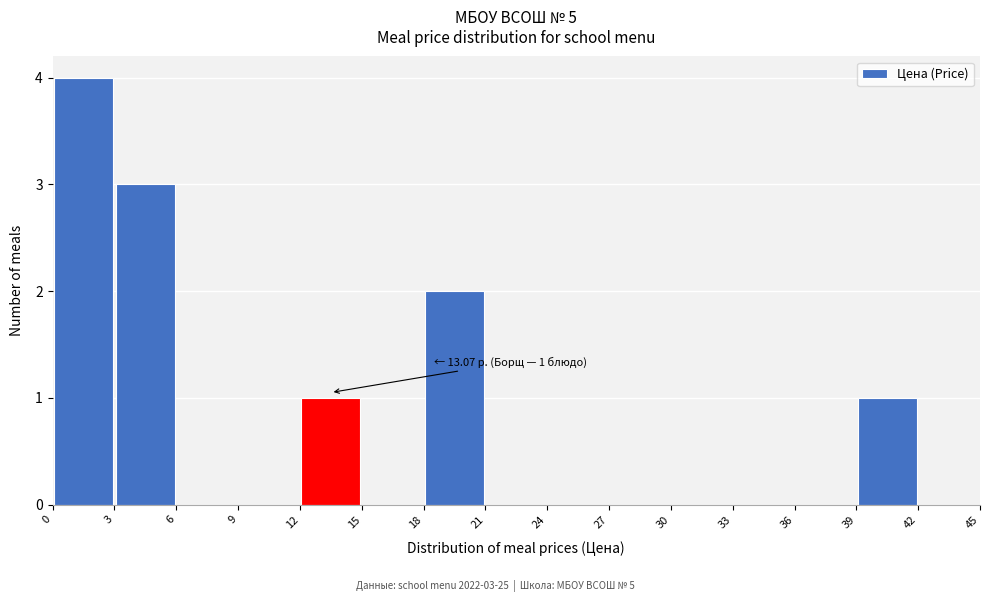

Over which range of the x-axis is the bar tallest?

0 to 3